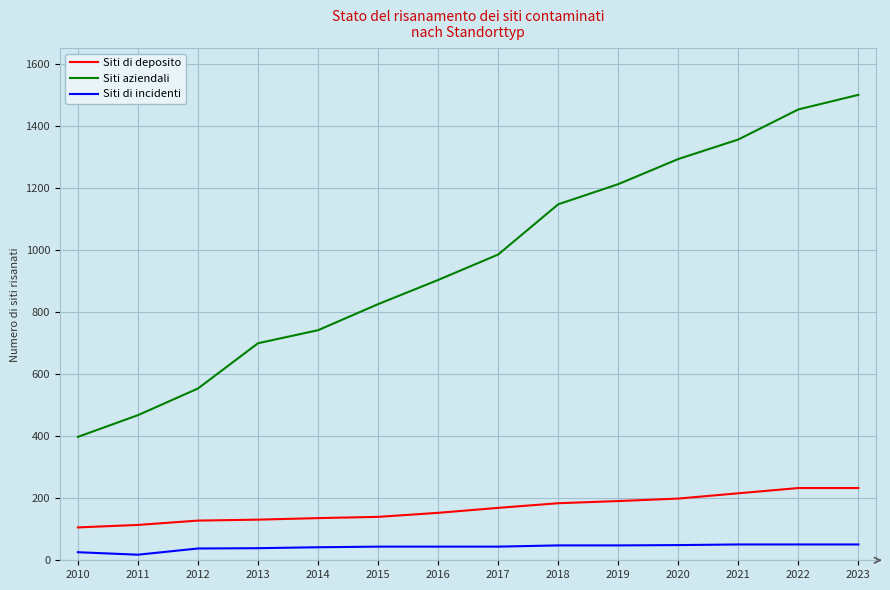

Which series changed the most between 2016 and 2022?

Siti aziendali